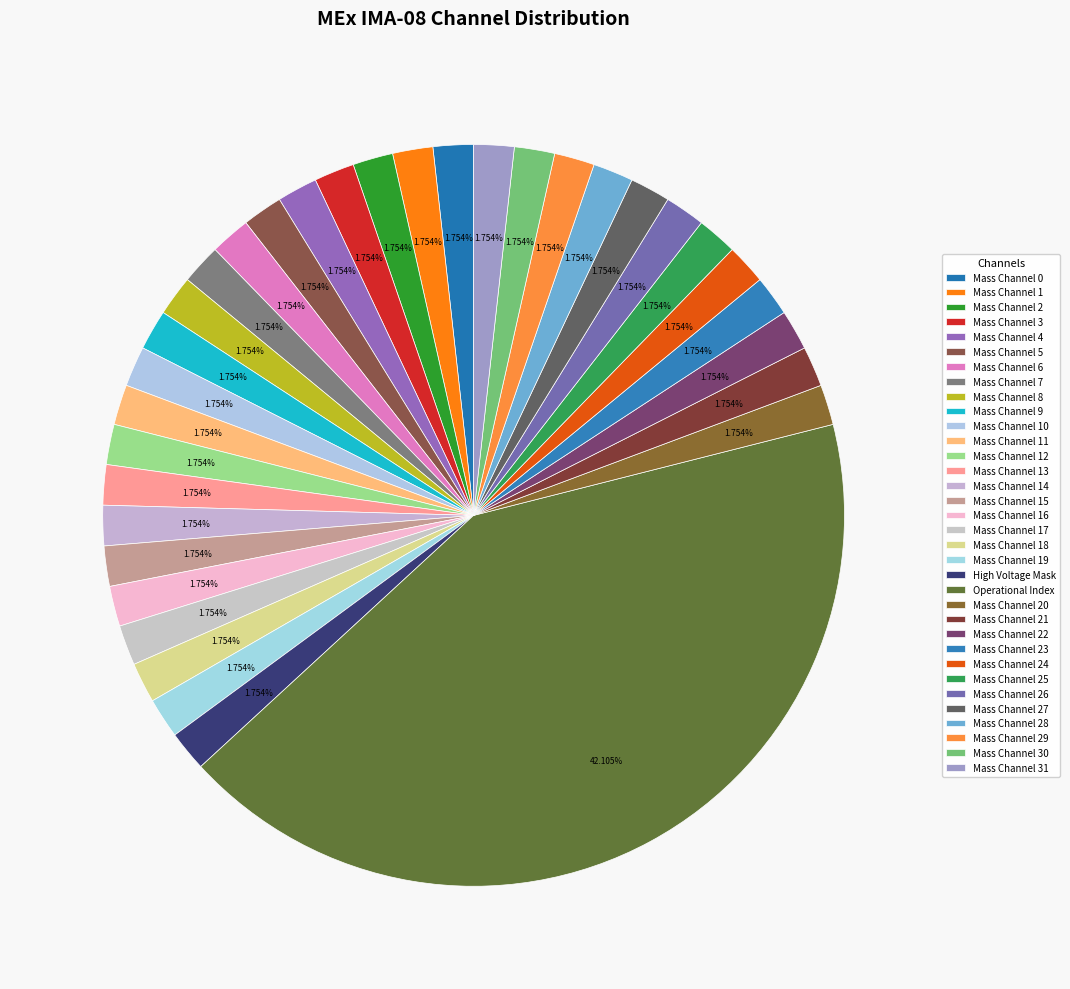

To the nearest percent, what portion does Mass Channel 3 represent?

2%